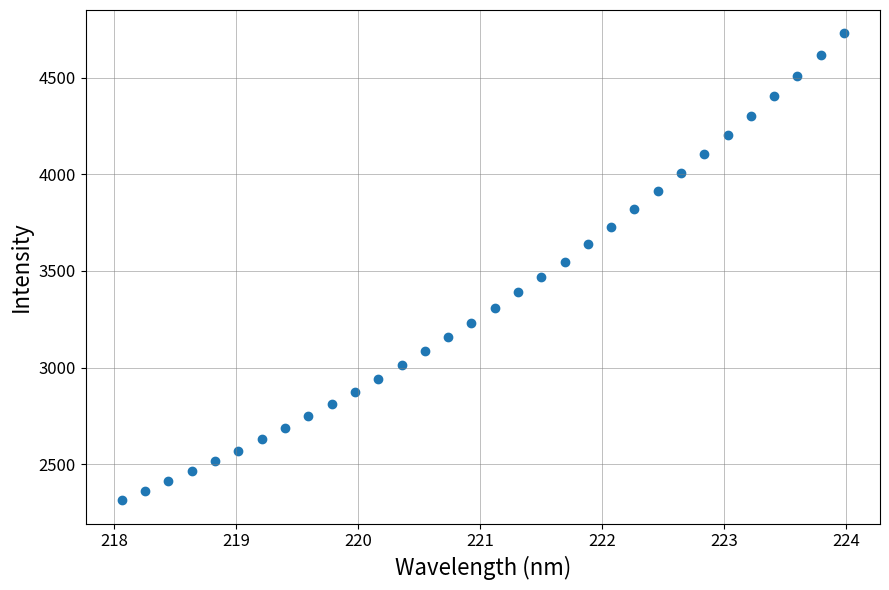

What is the range of X values (max minus min)?

5.9